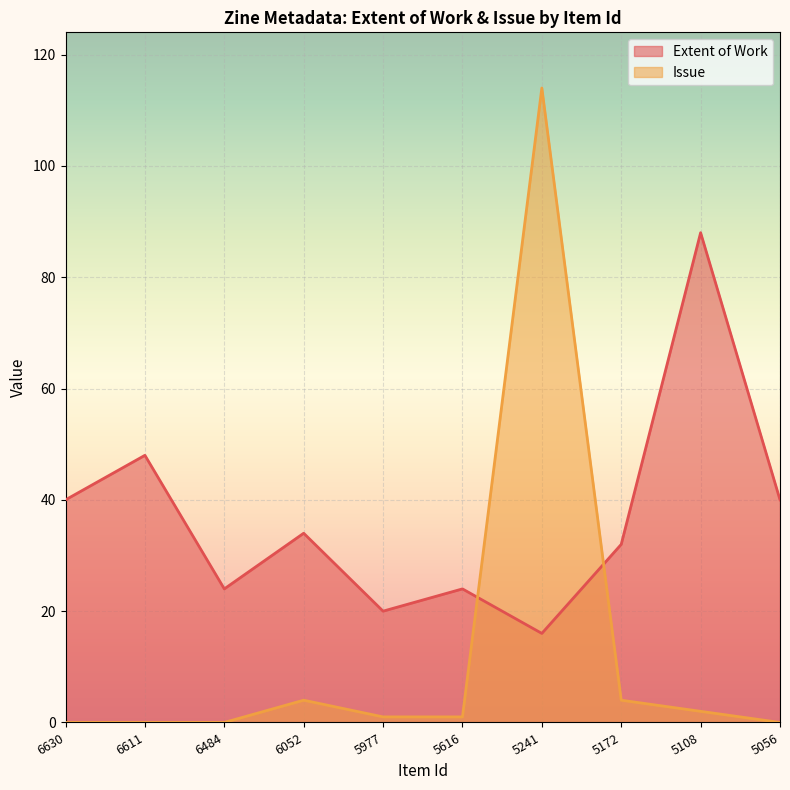

Between 6611 and 6052, which series saw the biggest shift?

Extent of Work